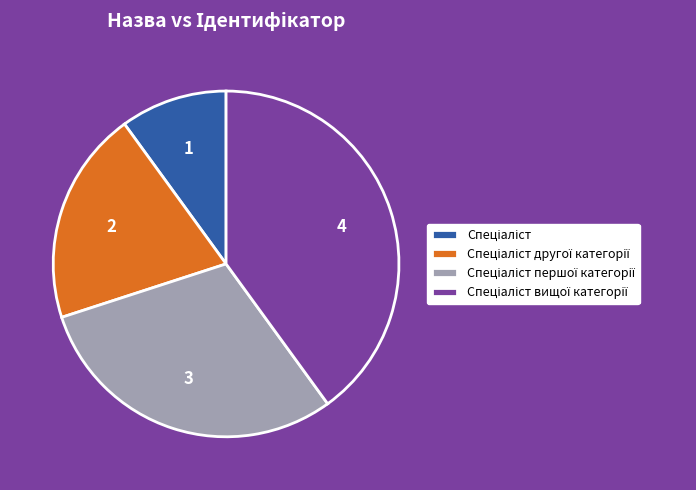

Does any single category account for the majority?

No